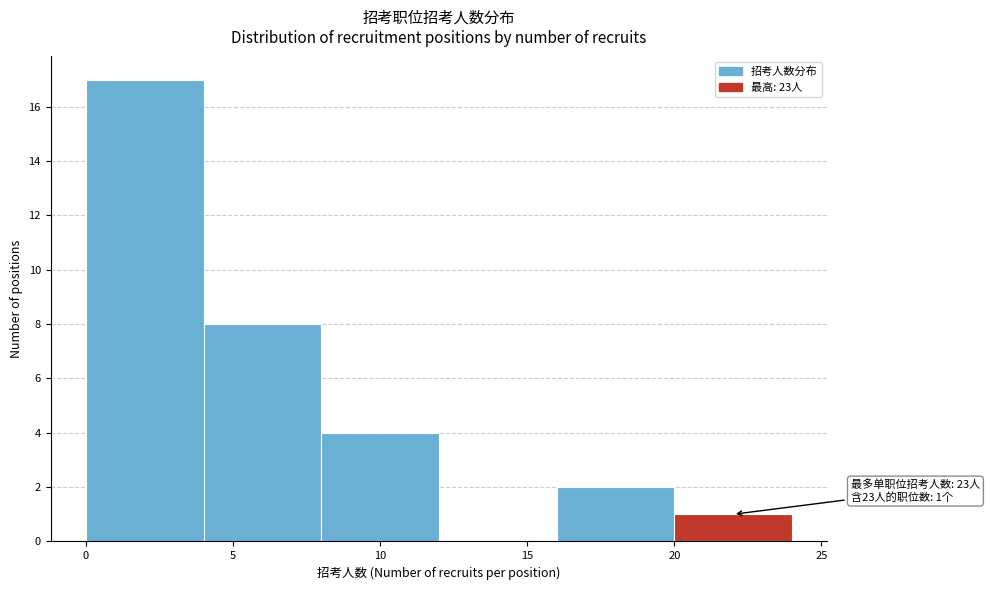

Which range on the x-axis has the tallest bar?

0 to 4